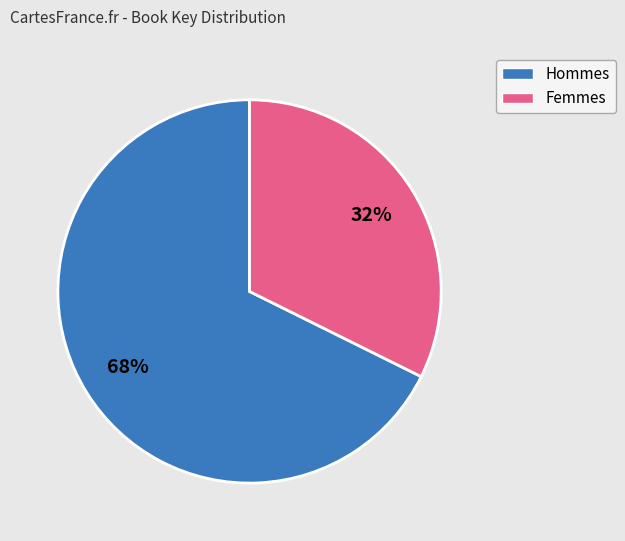

Does any single category account for the majority?

Yes